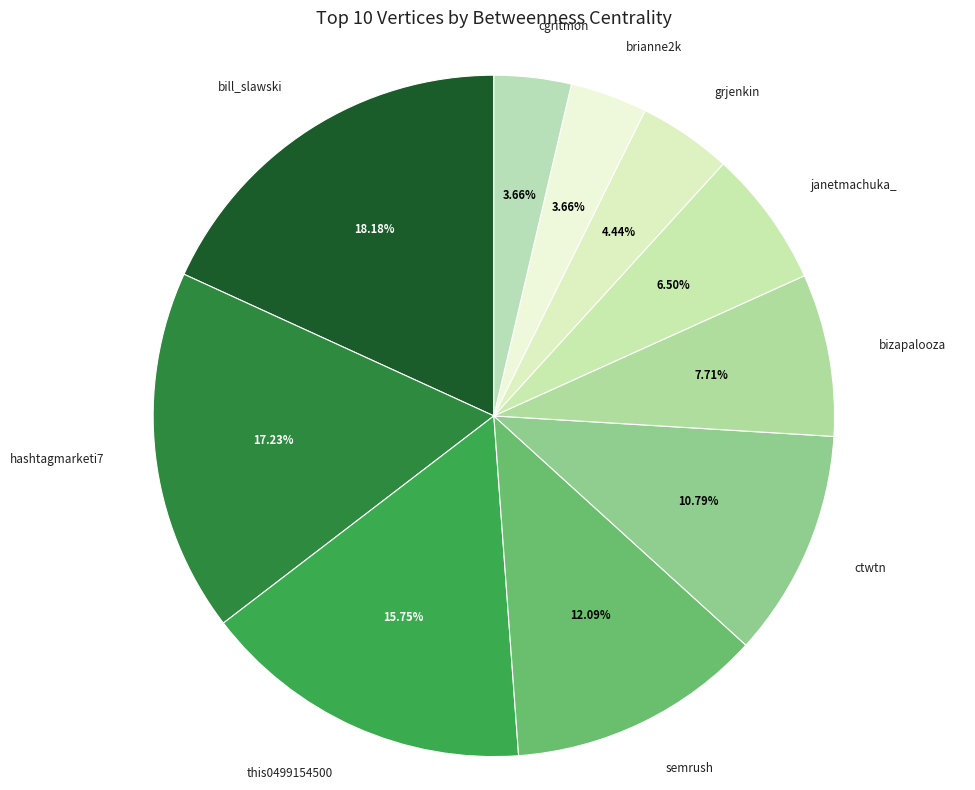

To the nearest percent, what percentage of the pie is cgritmon?

4%